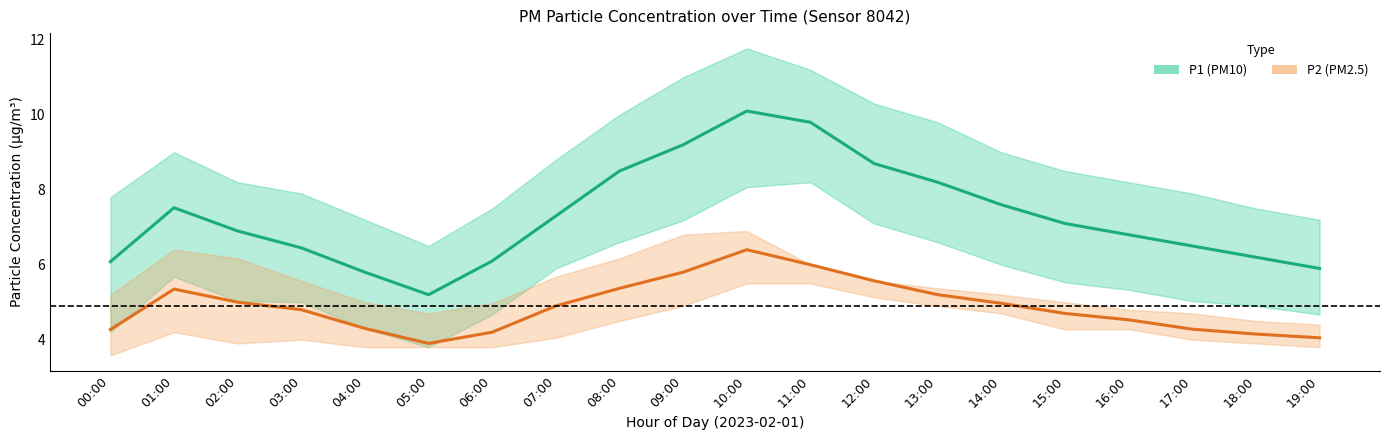

Which label corresponds to the smallest value in the chart?

05:00